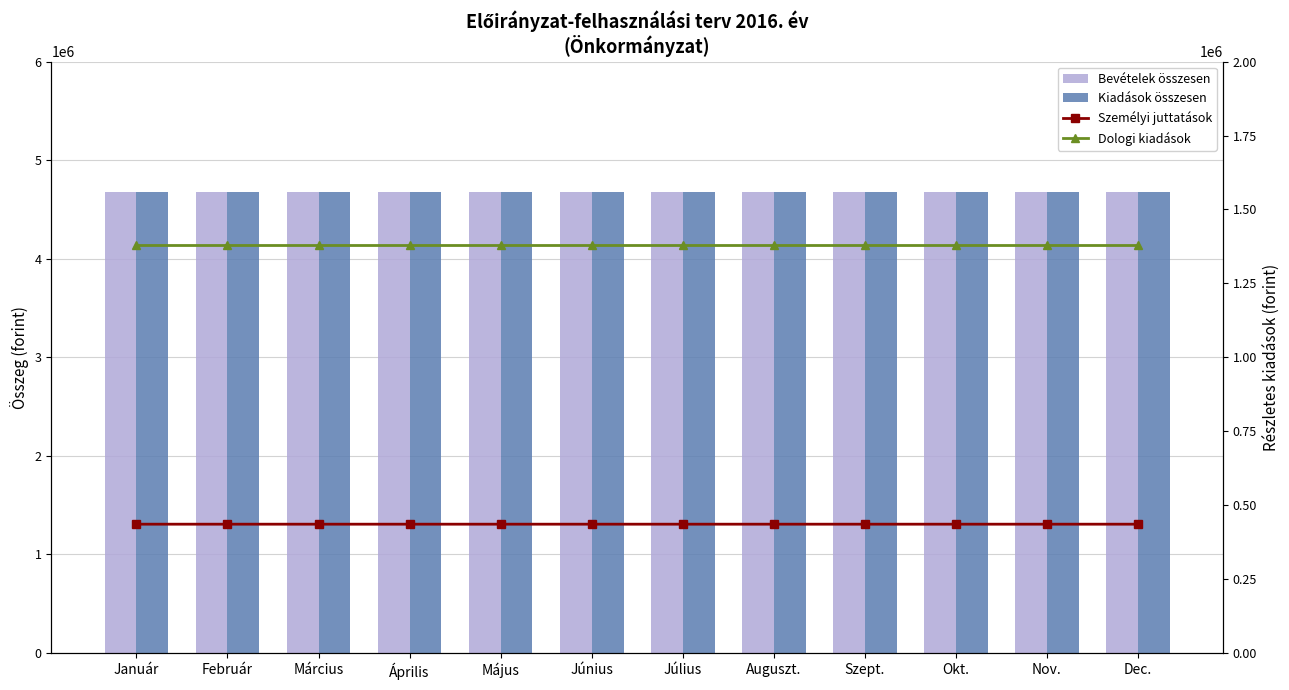

At how many categories does at least one series exceed 900039?

12